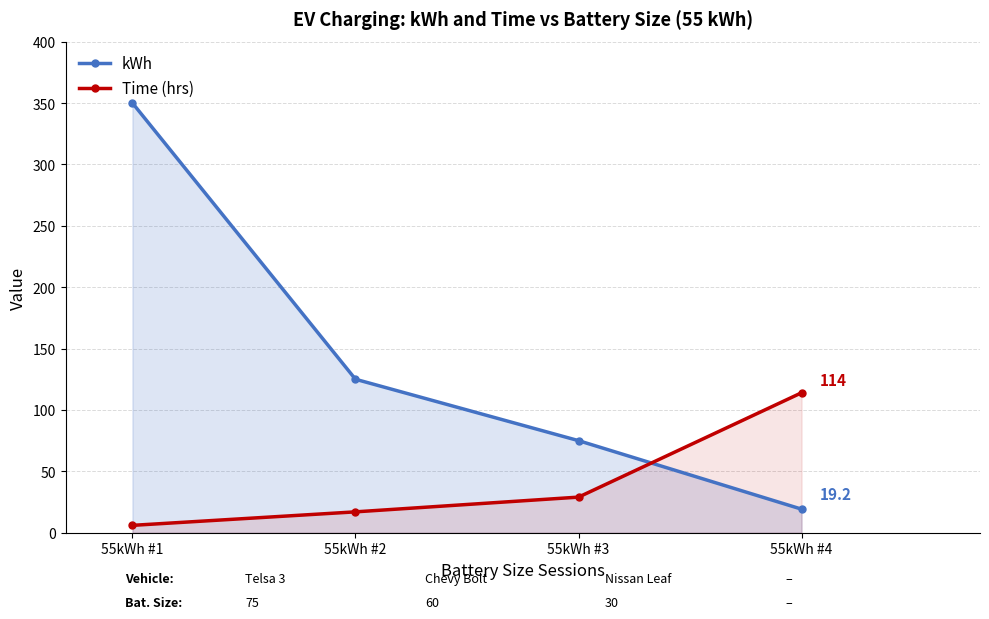

What is the difference between the second highest and minimum values in the Time (hrs) series?

23.0